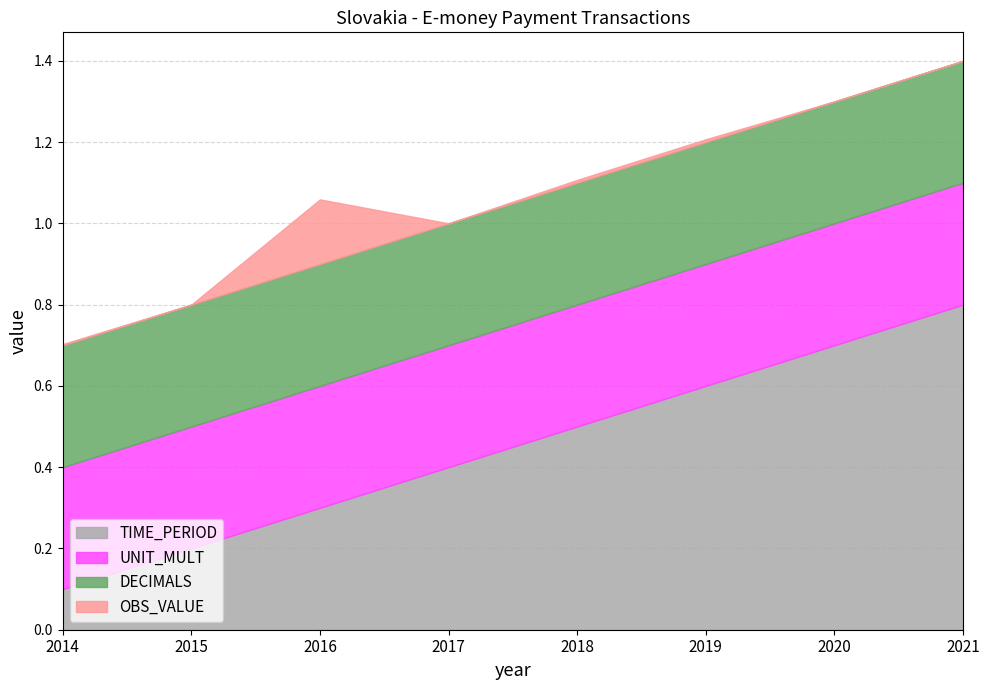

List the series in order of their peak value, lowest first.

OBS_VALUE, DECIMALS, UNIT_MULT, TIME_PERIOD